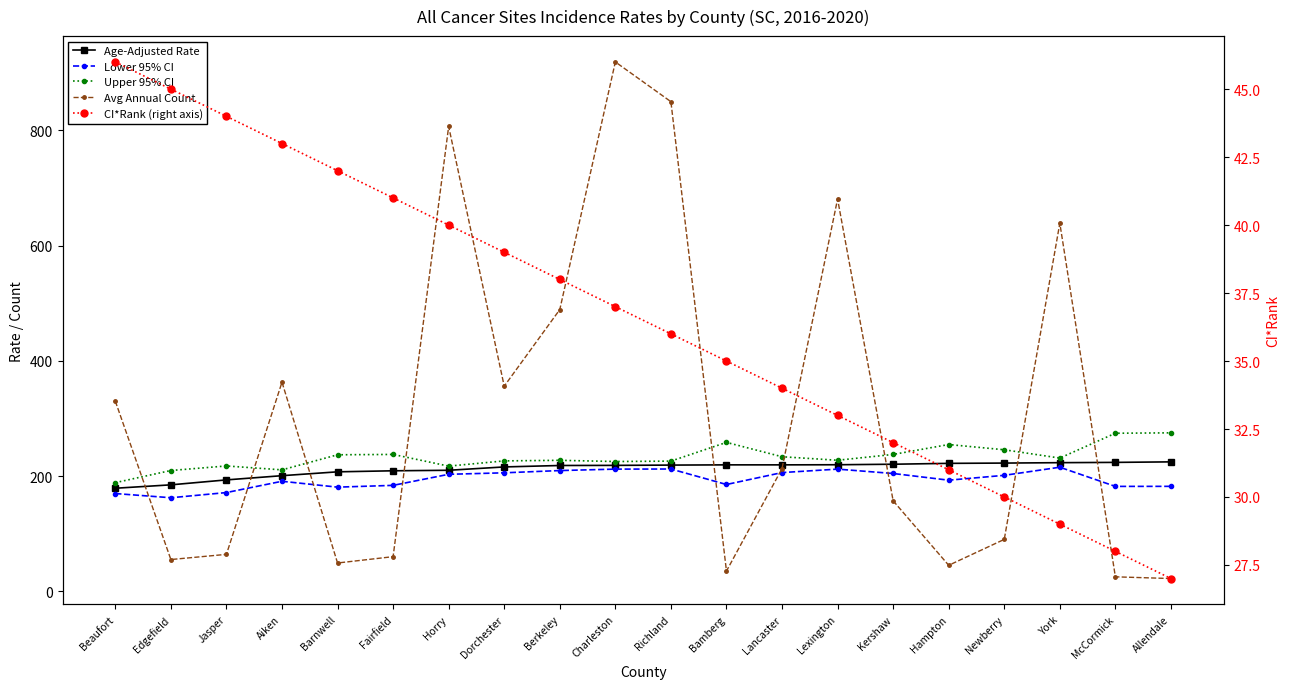

At which category does Upper 95% CI reach its first local peak?

Jasper